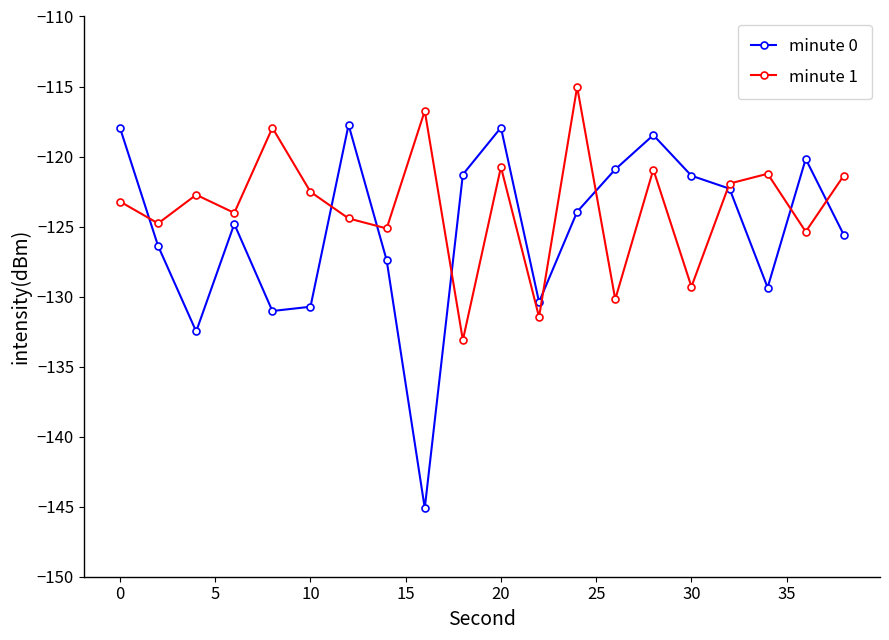

What are all the series names shown in the legend?

minute 0, minute 1